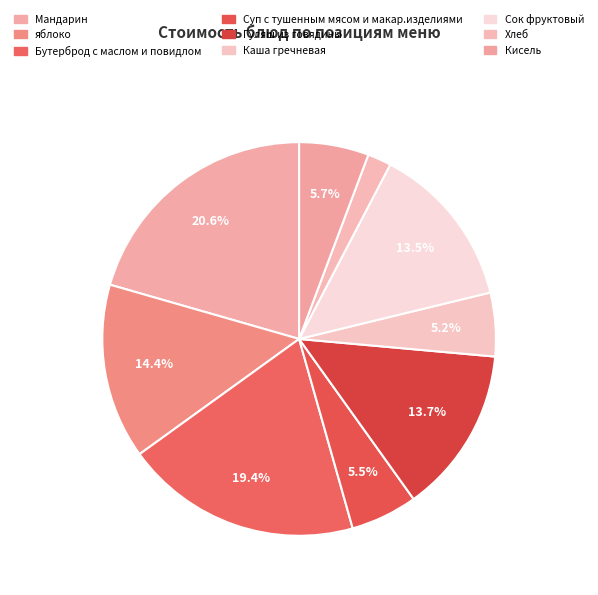

Is there any slice that represents more than half of the pie?

No